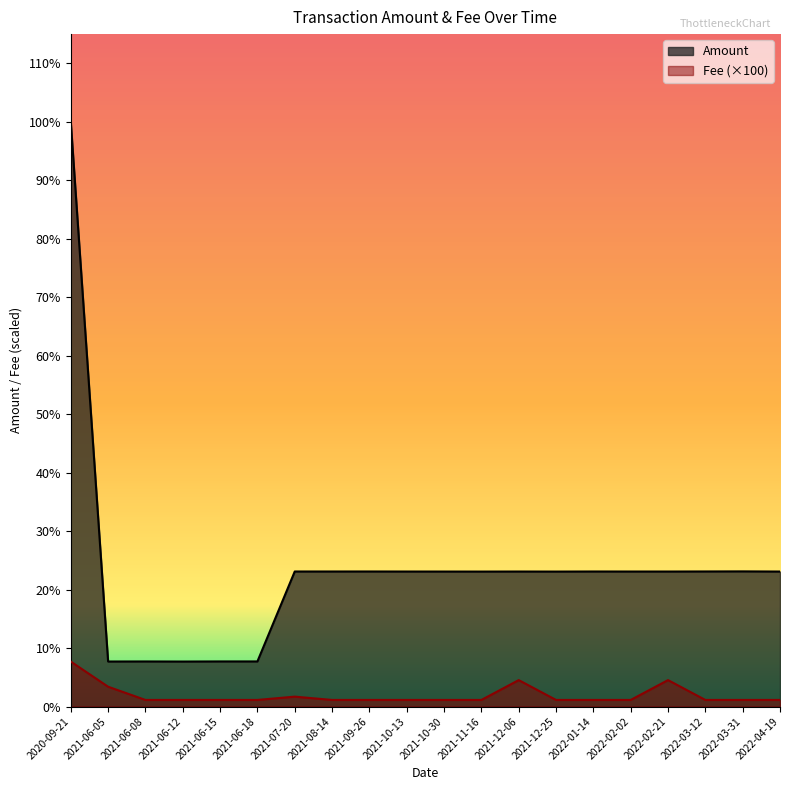

Is the value of Amount at 2022-03-12 greater than the value of Fee at 2021-10-13?

Yes